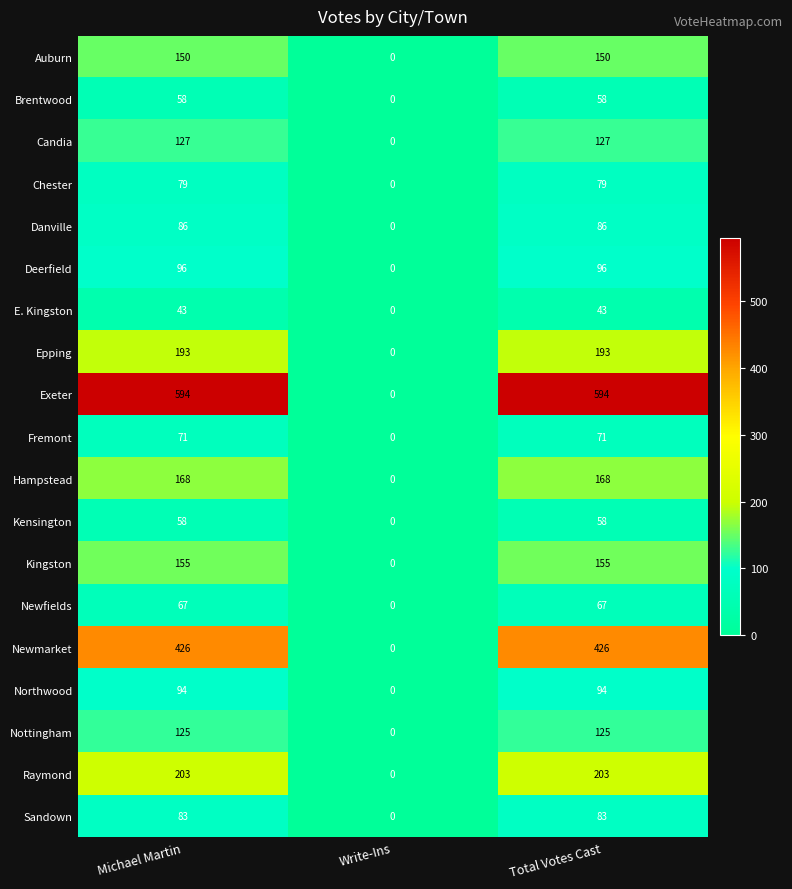

How many Candia values are between 0 and 127?

3